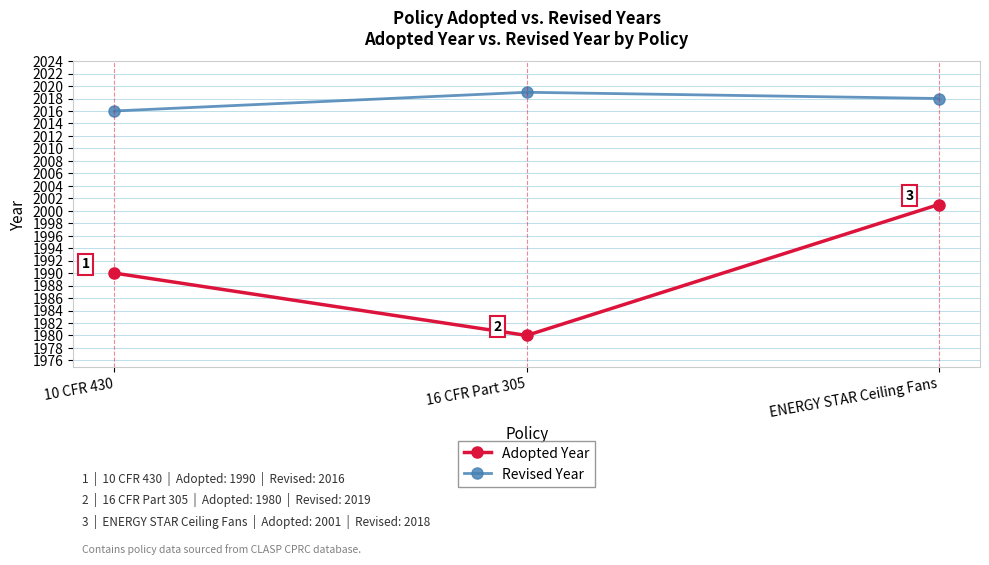

Rank the series at 10 CFR 430 from lowest to highest value.

Adopted Year, Revised Year